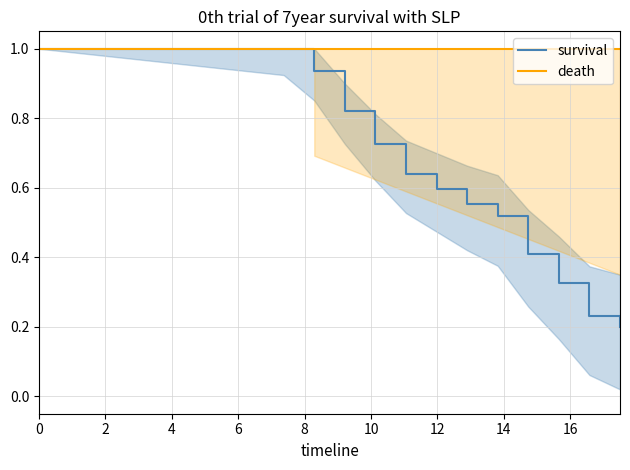

What is the highest value of the survival series?

1.0